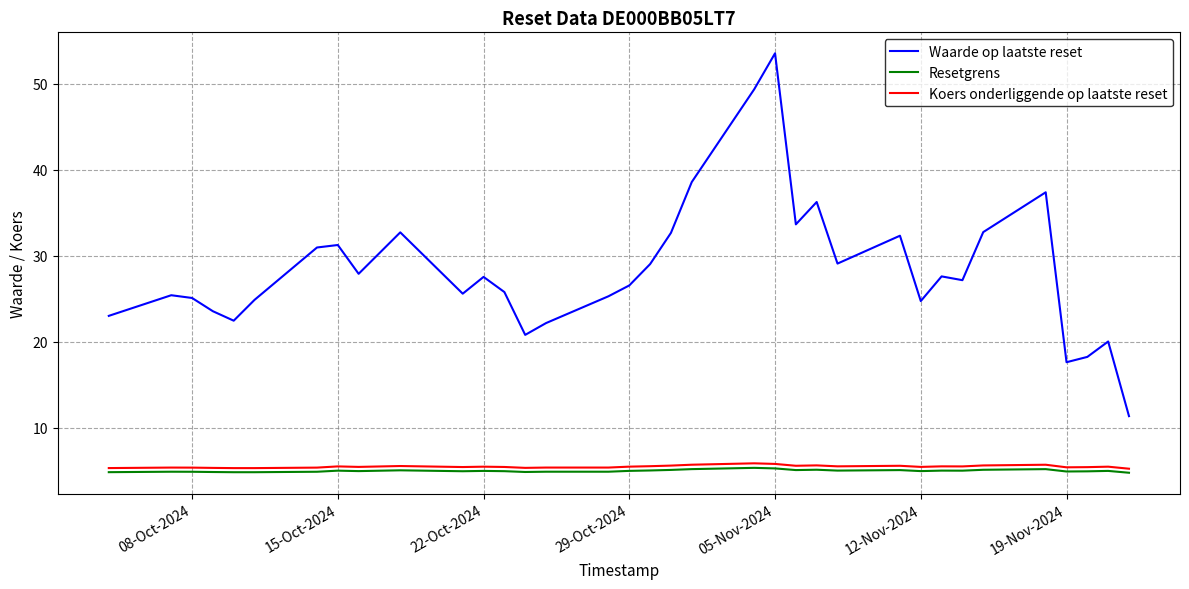

What is the highest value of the Waarde op laatste reset series?

53.5